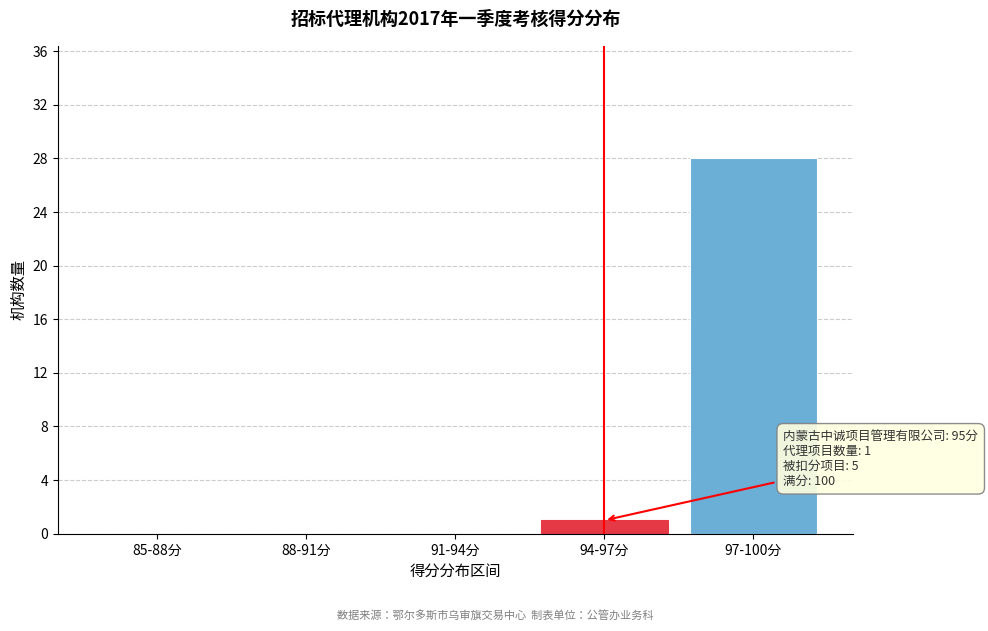

Reading left to right, what are all the values shown in this chart?

85-88分=0	88-91分=0	91-94分=0	94-97分=1	97-100分=28